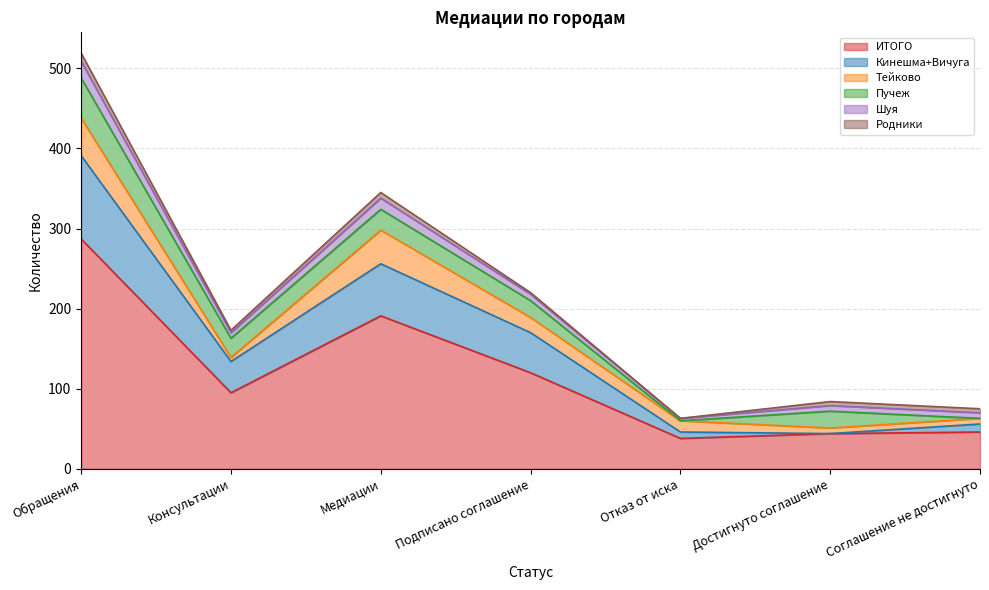

Which series has the widest spread of values?

ИТОГО